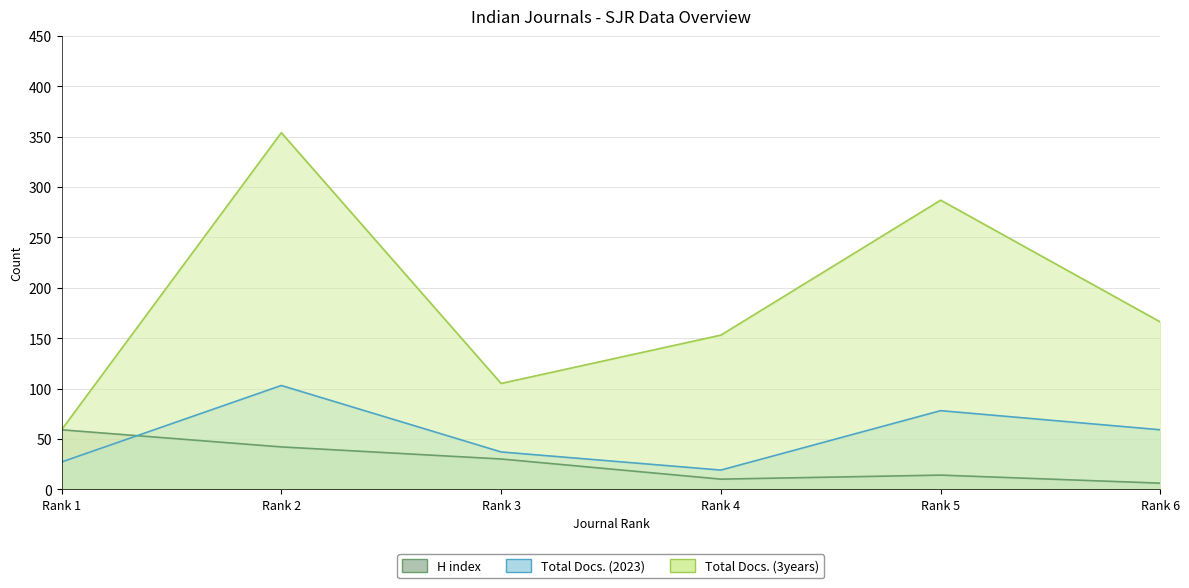

What is the value of the H index point at the 1st from the left?

59